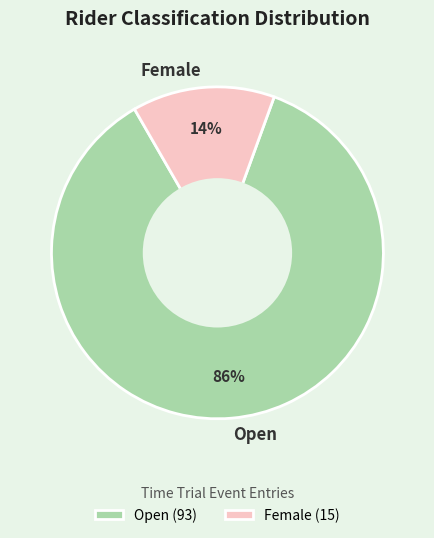

How many slices are in this pie chart?

2